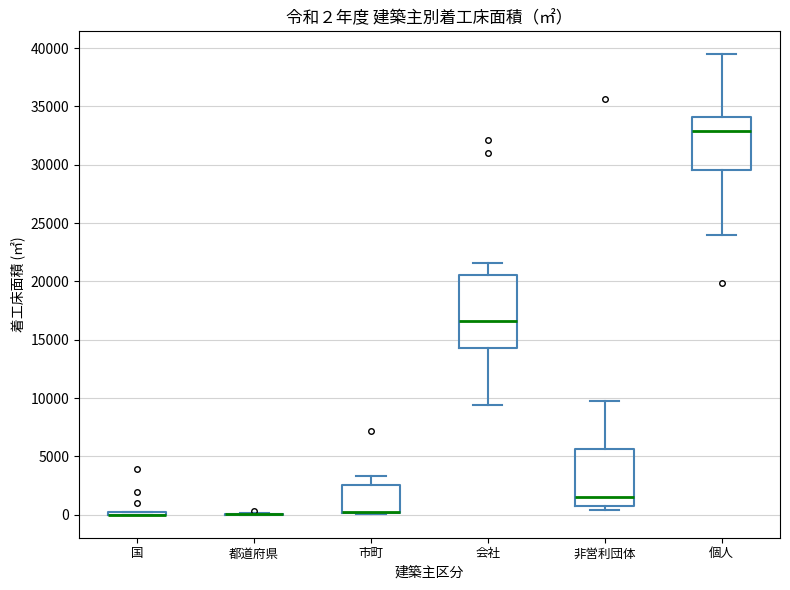

Which box is the tallest, from its lower edge to its upper edge?

会社